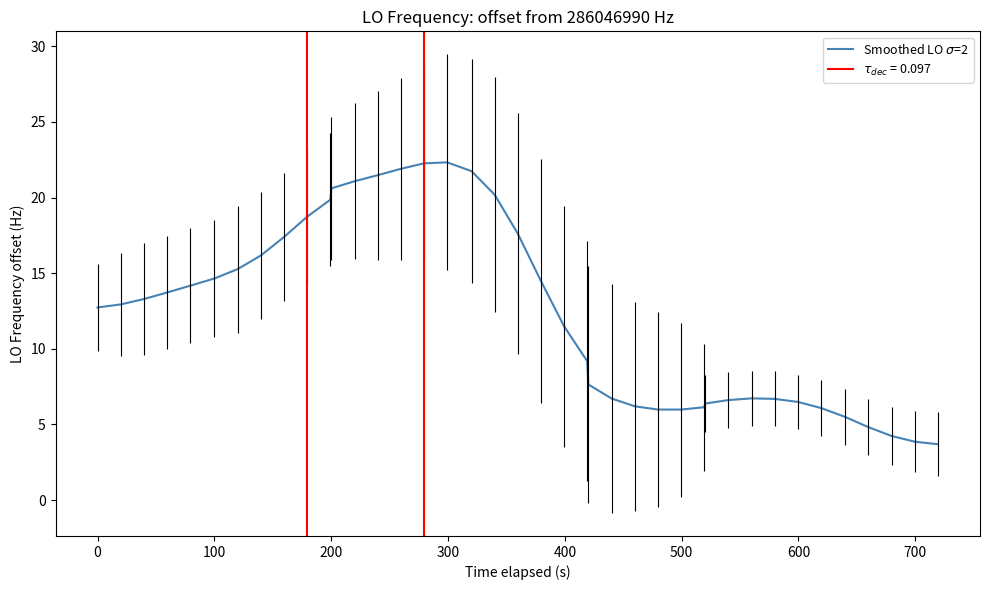

Reading left to right, extract all data points from this chart.

12.7	12.9	13.3	13.7	14.2	14.7	15.3	16.2	17.4	18.7	19.9	20.6	21.1	21.5	21.9	22.3	22.3	21.7	20.2	17.6	14.5	11.5	9.2	7.6	6.7	6.2	6.0	6.0	6.1	6.4	6.6	6.7	6.7	6.5	6.1	5.5	4.8	4.2	3.9	3.7